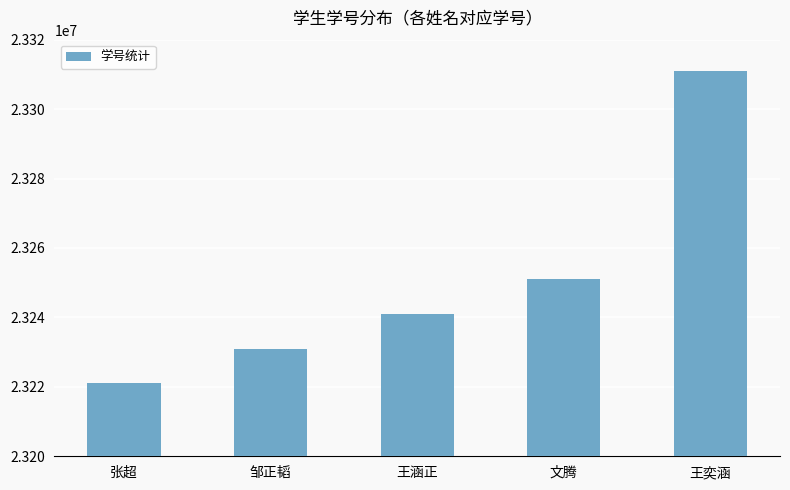

What is the difference between the maximum and minimum values?

89986